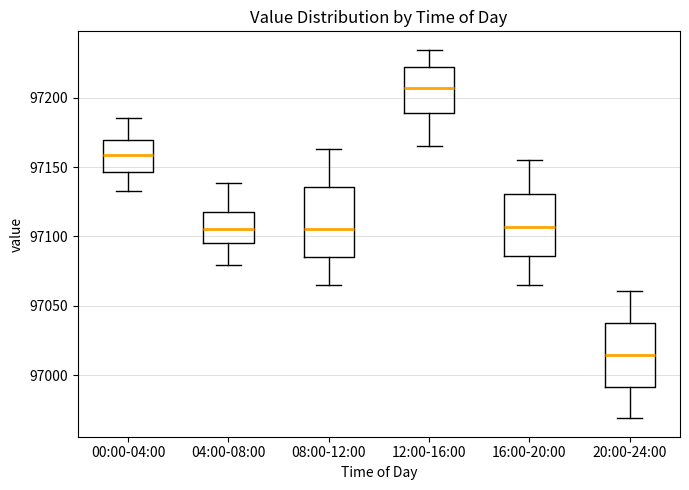

Where does the upper whisker of the box for 16:00-20:00 end on the y-axis? The values are not printed on the chart, so give them approximately, as read against the axis.

97155